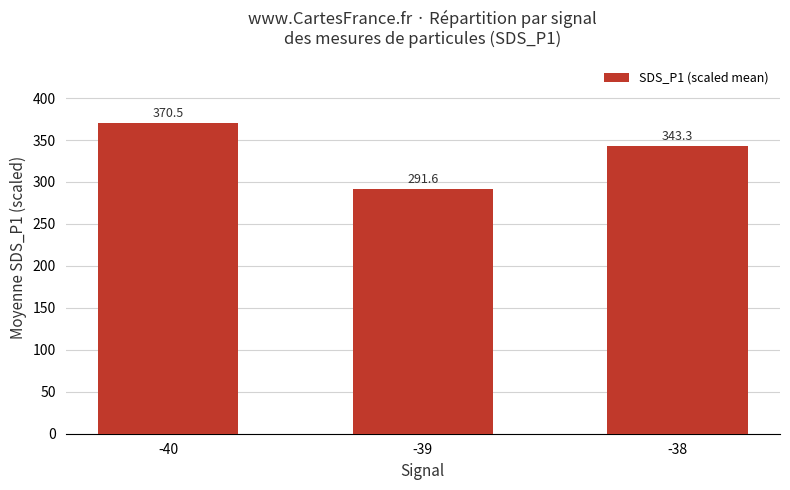

What is the change in value from -40 to -39?

-78.9